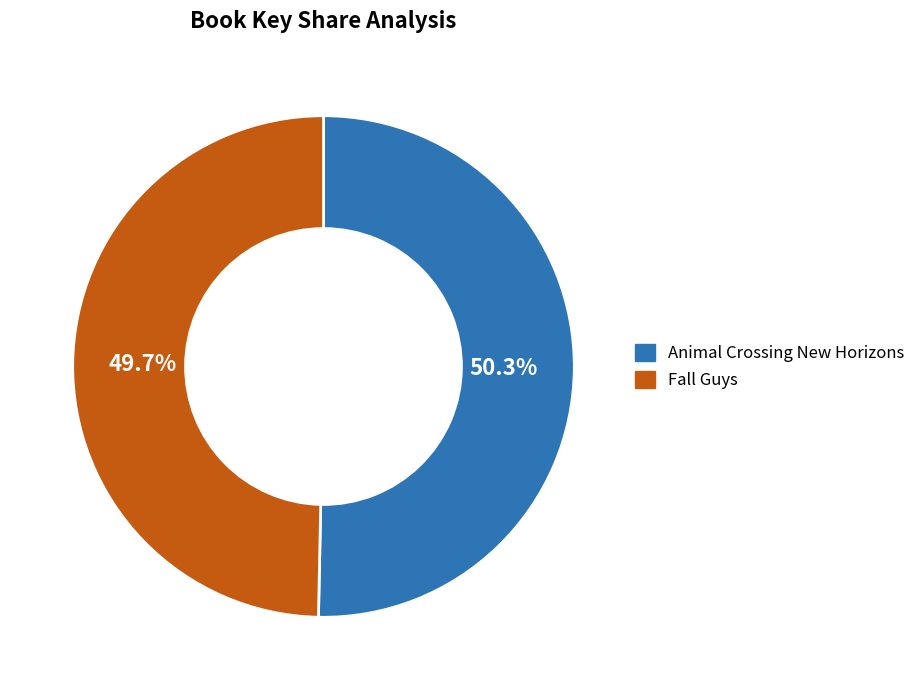

How many slices are in this pie chart?

2